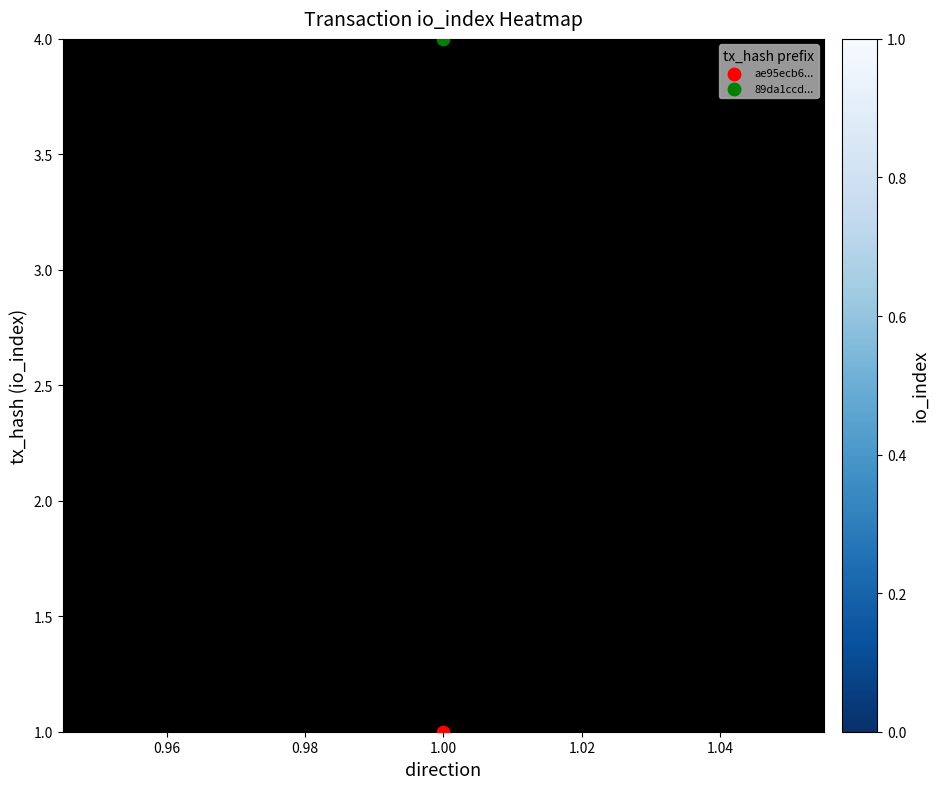

At how many categories does at least one series exceed 0?

20